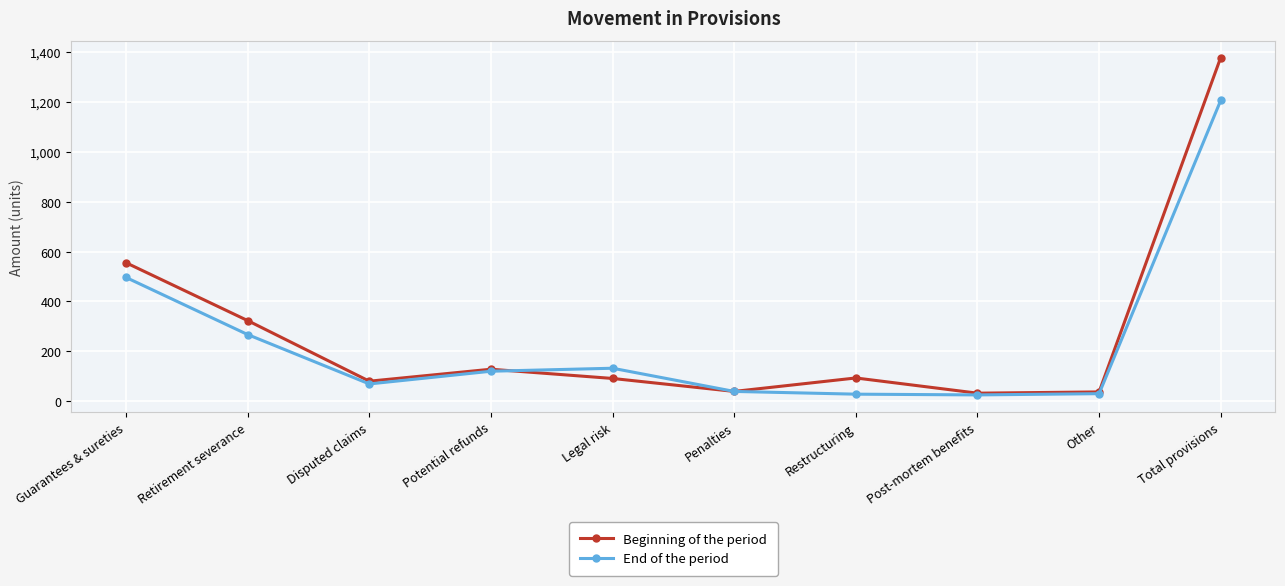

What is the total value across all series at Other?

67